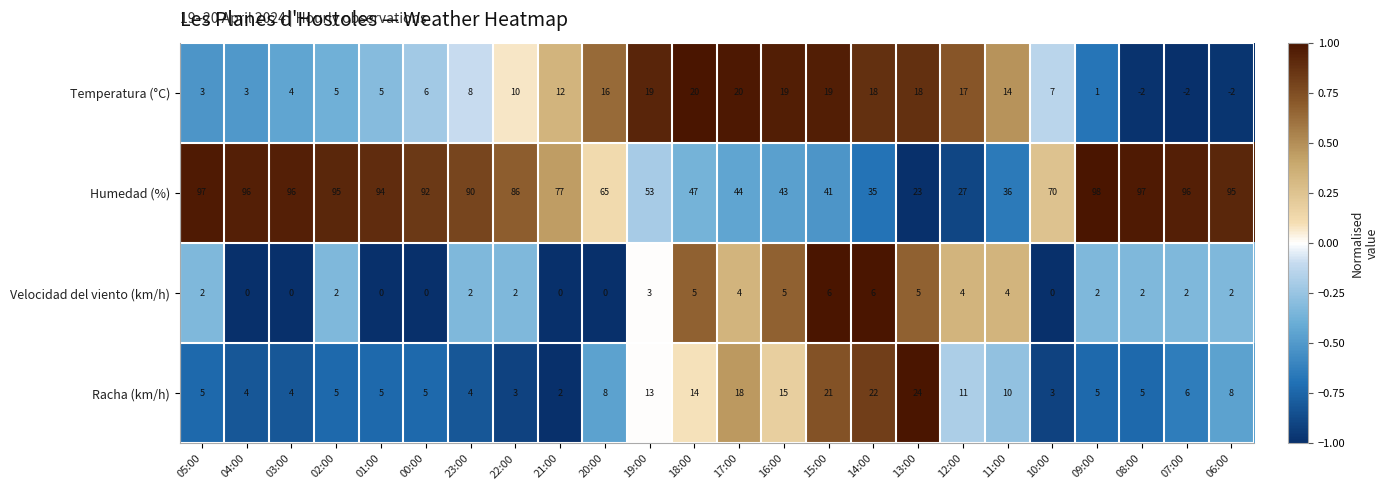

Rank the series by their maximum value, from lowest to highest.

Velocidad del viento (km/h), Temperatura (°C), Racha (km/h), Humedad (%)